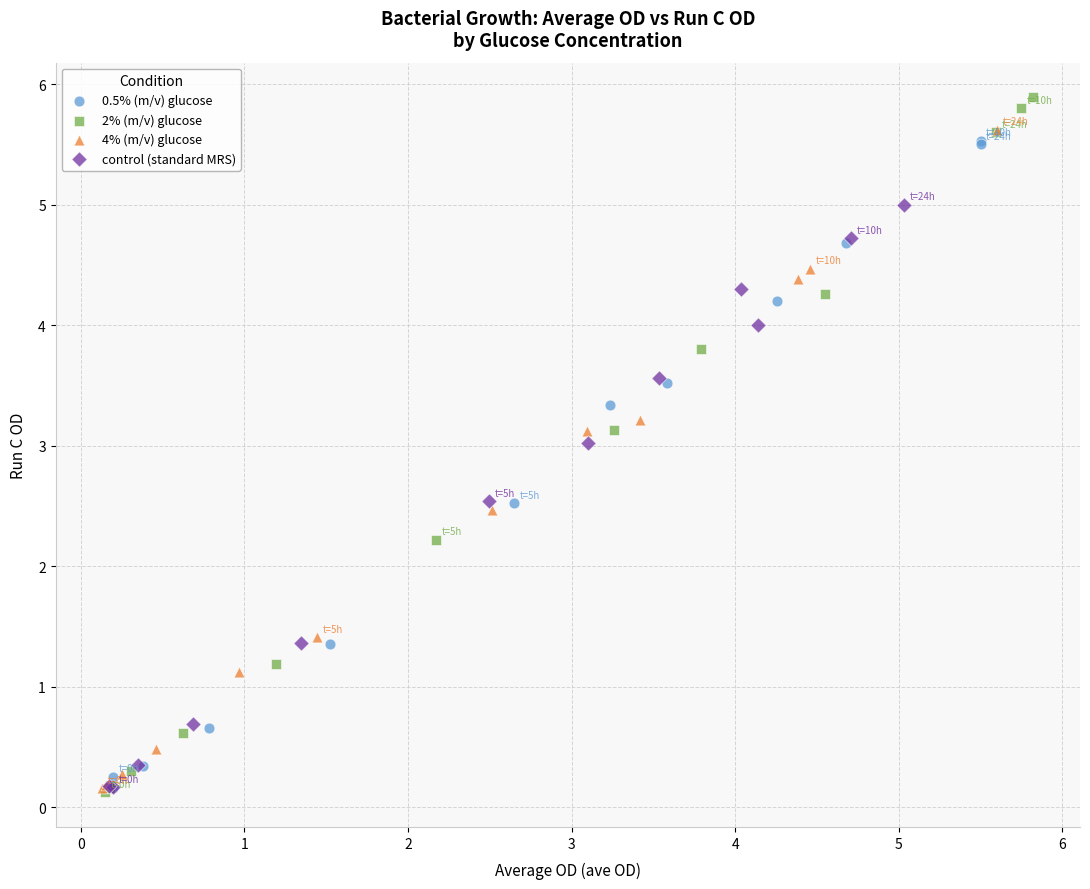

Which series reaches the maximum Y coordinate?

2% (m/v) glucose